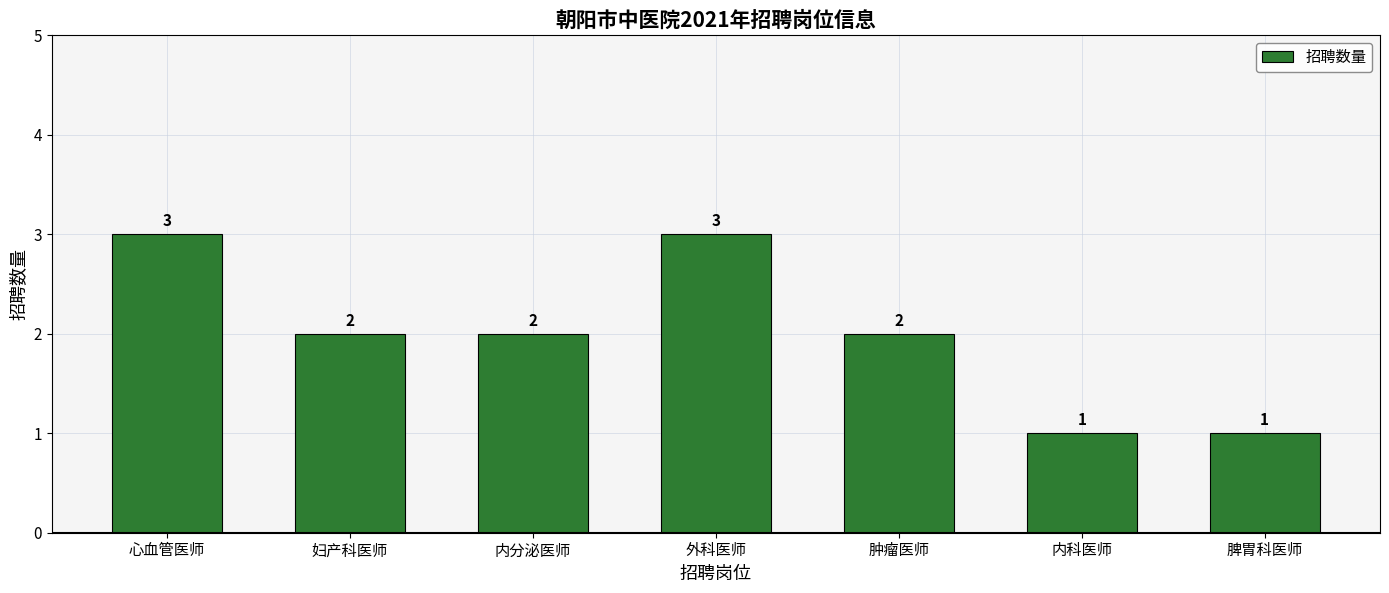

What is the label of the 4th bar from the right?

外科医师